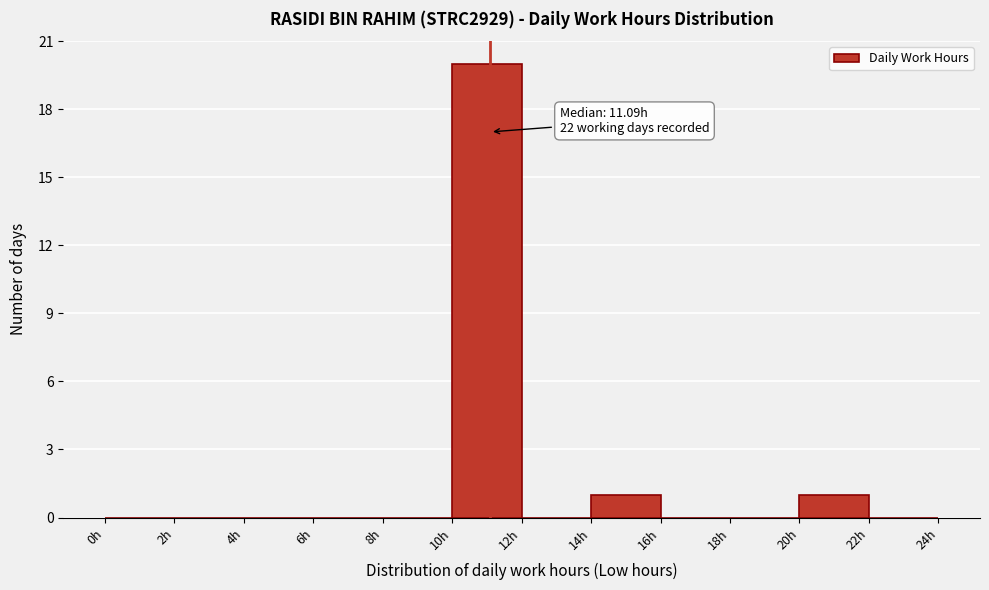

Which range on the x-axis has the tallest bar?

10 to 12